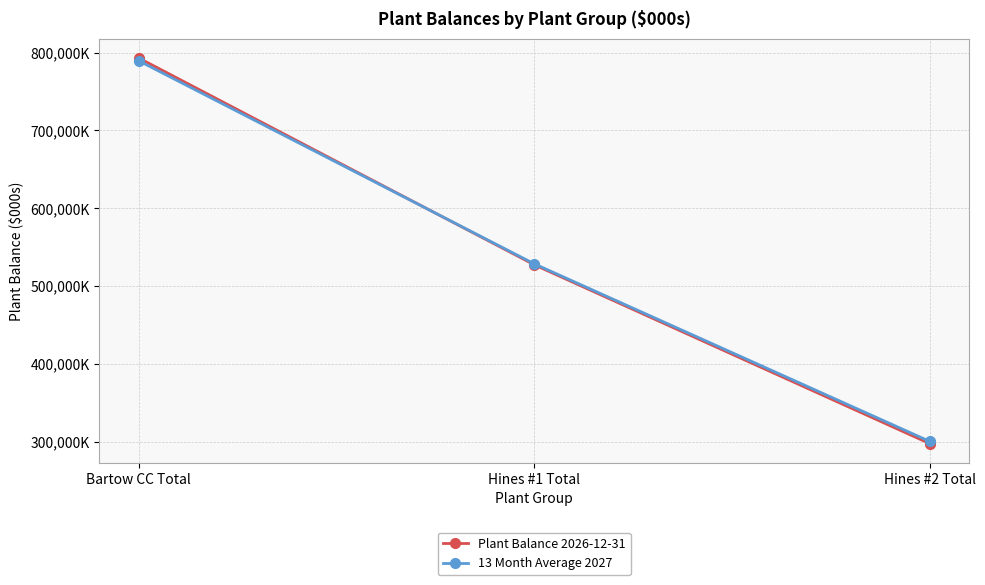

Is this an area chart (filled region under the line)?

No